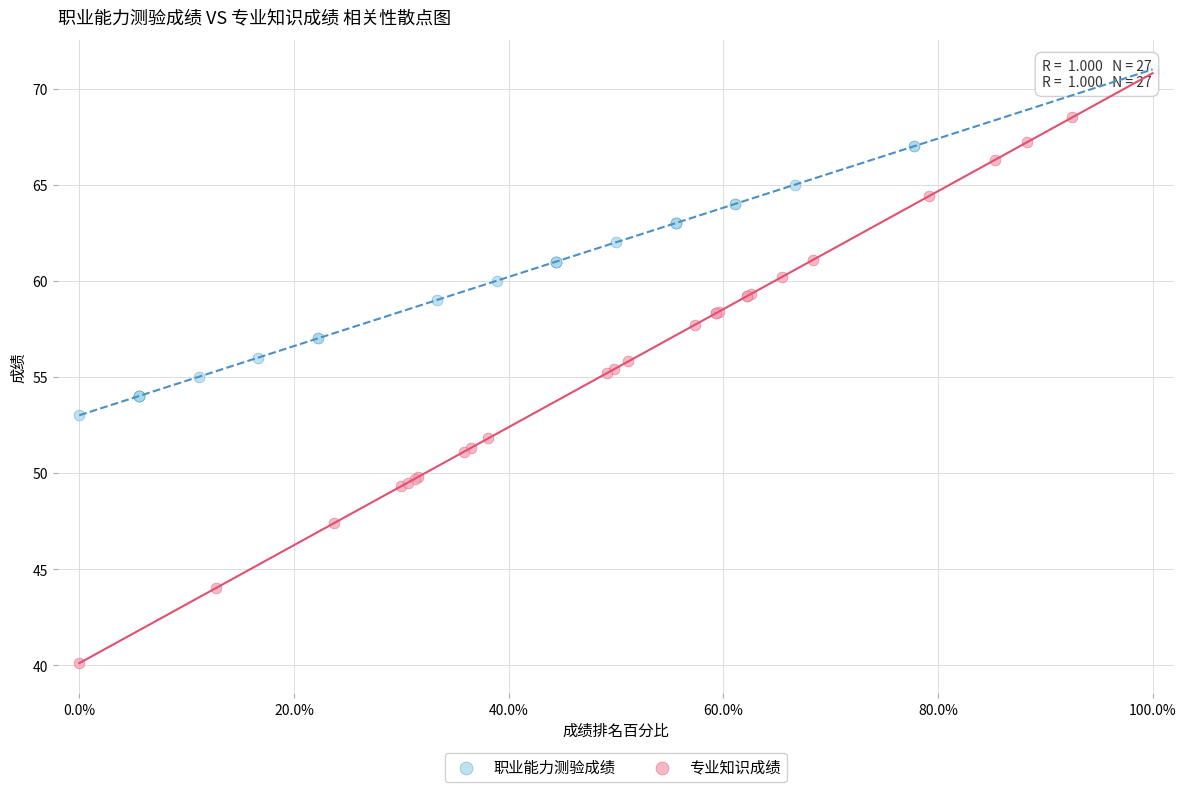

What are all the series names shown in the legend?

职业能力测验成绩, 专业知识成绩